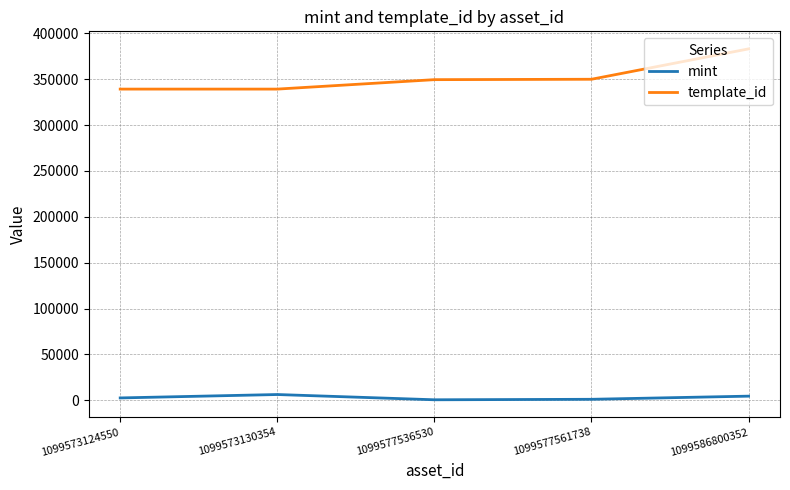

In mint, how many points are lower than both neighbors (excluding endpoints)?

1